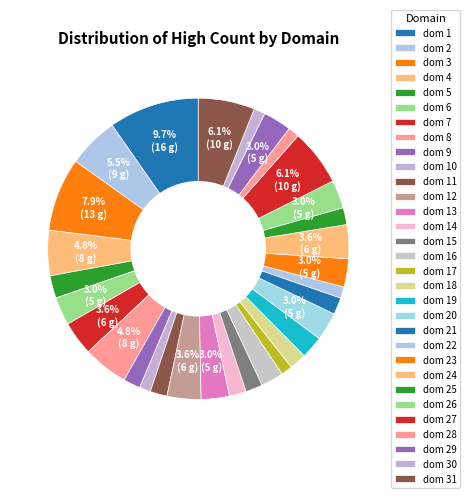

Count the number of slices in the pie.

31